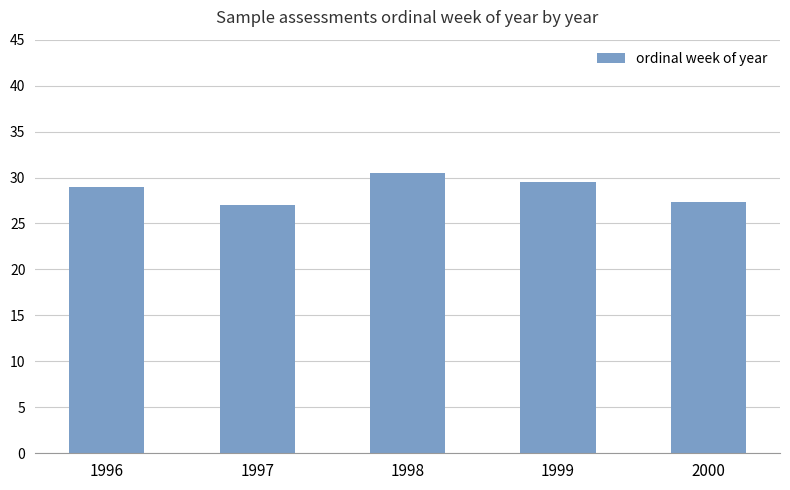

Does the chart contain stacked bars?

No